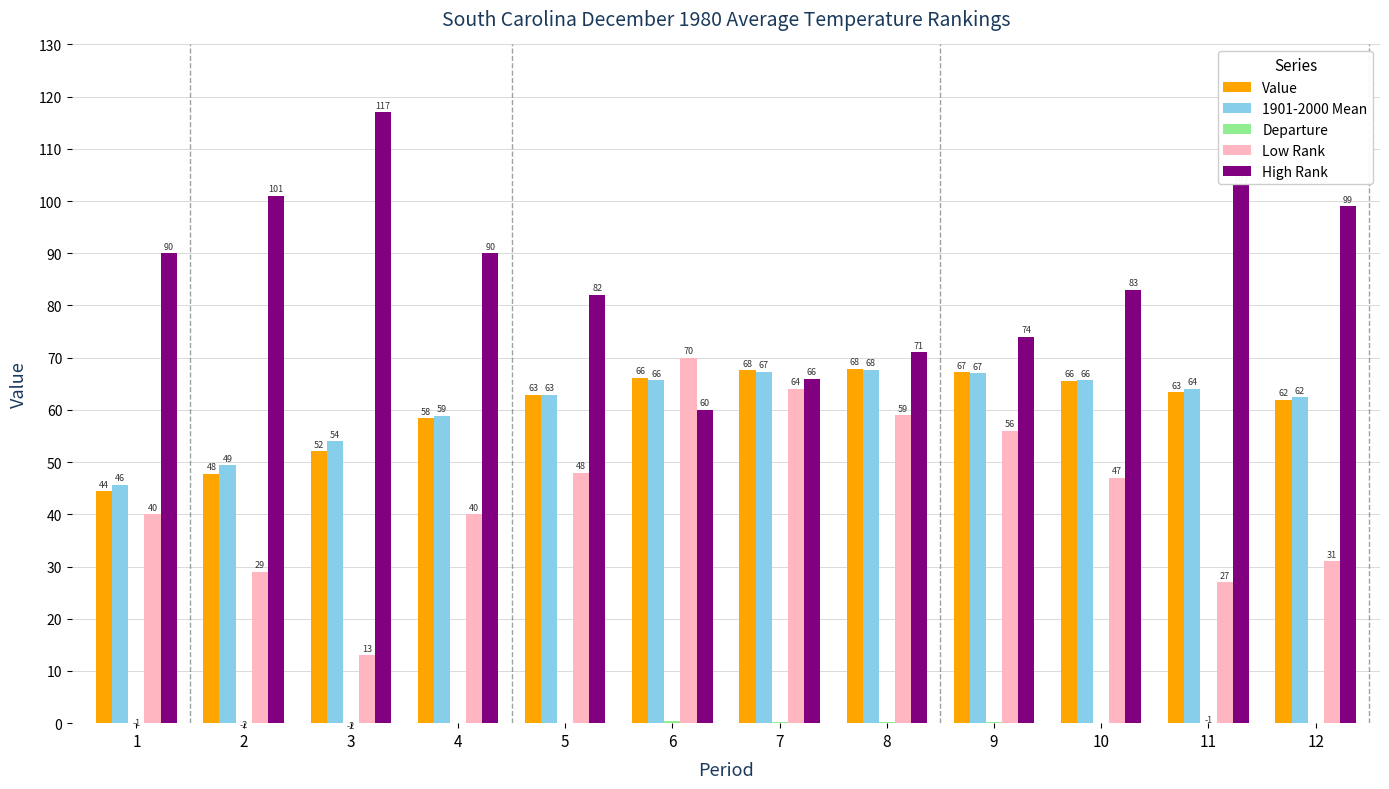

Reading left to right, transcribe all the data shown in this chart.

Value: 1=44.4	2=47.8	3=52.1	4=58.4	5=62.9	6=66.1	7=67.6	8=67.9	9=67.2	10=65.6	11=63.4	12=61.9
1901-2000 Mean: 1=45.6	2=49.4	3=54.0	4=58.9	5=62.9	6=65.7	7=67.3	8=67.7	9=67.0	10=65.7	11=64.0	12=62.4
Departure: 1=-1.2	2=-1.6	3=-1.9	4=-0.5	5=0.0	6=0.4	7=0.3	8=0.2	9=0.2	10=-0.1	11=-0.6	12=-0.5
Low Rank: 1=40.0	2=29.0	3=13.0	4=40.0	5=48.0	6=70.0	7=64.0	8=59.0	9=56.0	10=47.0	11=27.0	12=31.0
High Rank: 1=90.0	2=101.0	3=117.0	4=90.0	5=82.0	6=60.0	7=66.0	8=71.0	9=74.0	10=83.0	11=103.0	12=99.0